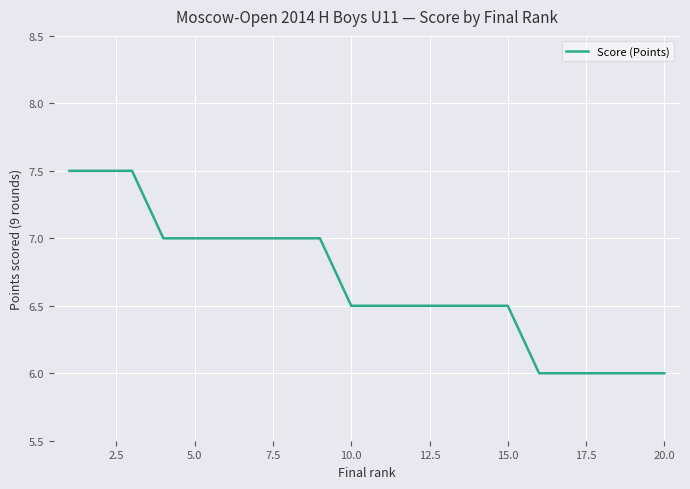

Is this an area chart (filled region under the line)?

No